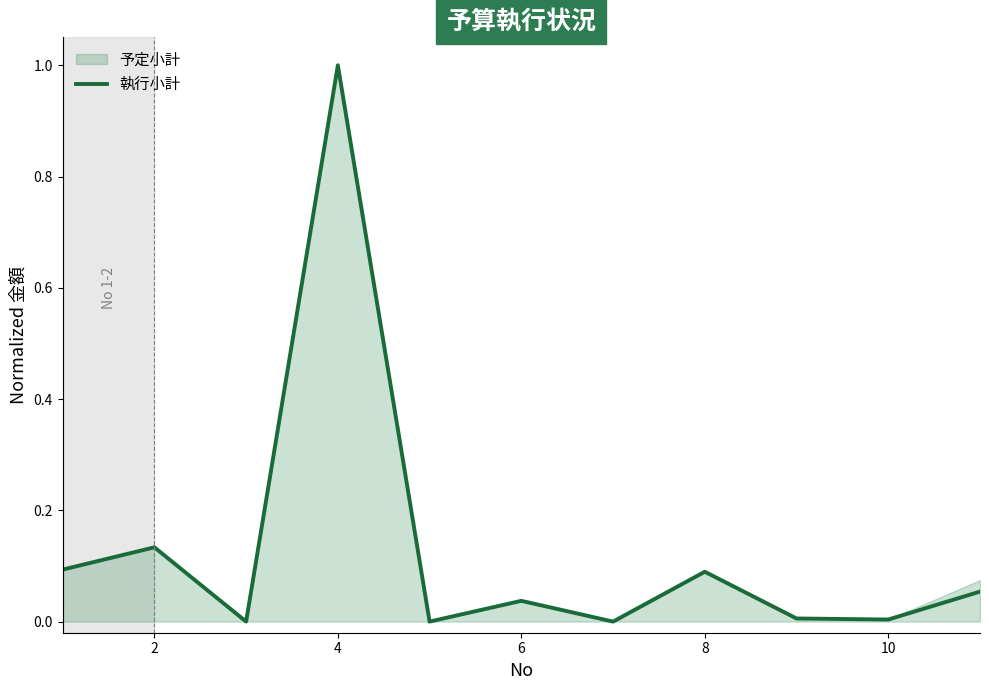

What is the difference between the maximum and minimum values?

1.0